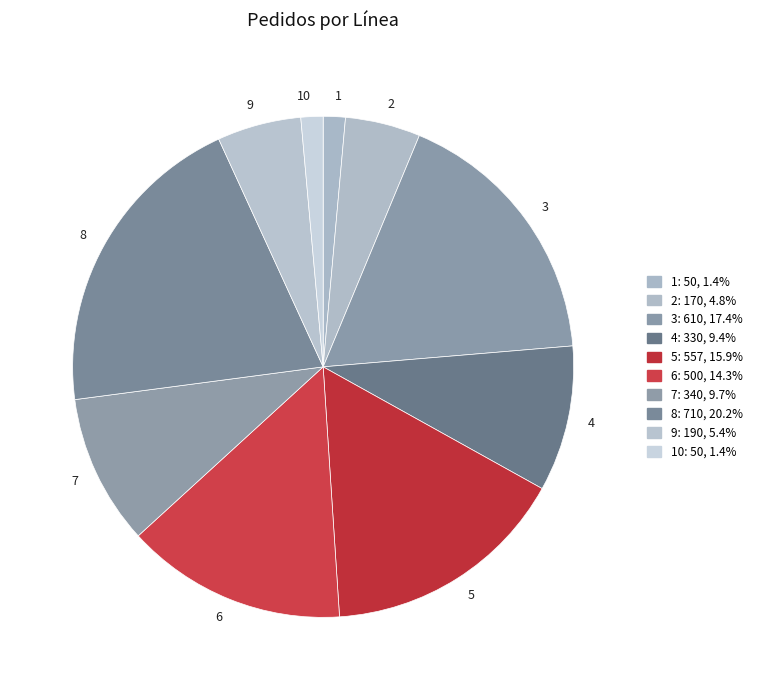

Is the sum of 6 and 3 greater than half?

No